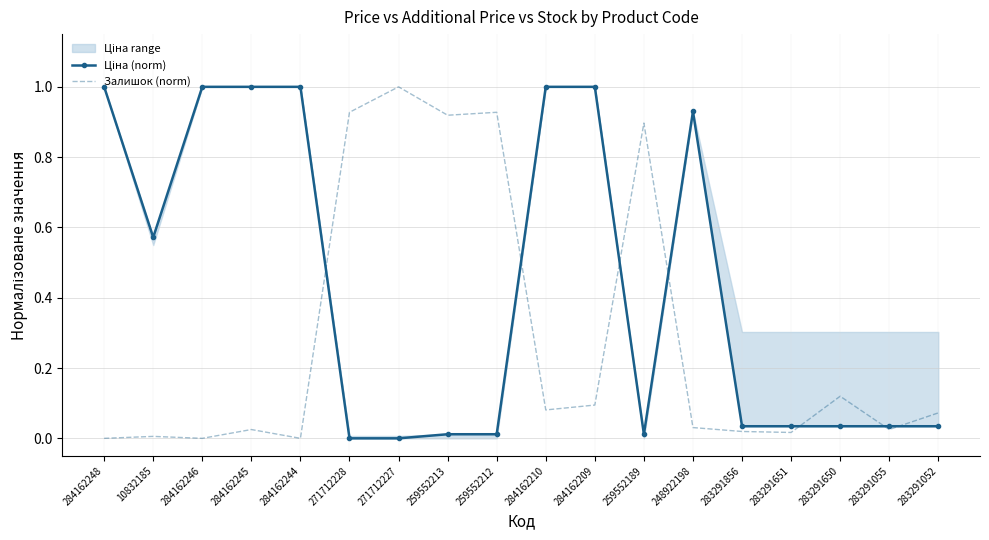

What position from the right is 271712228?

13